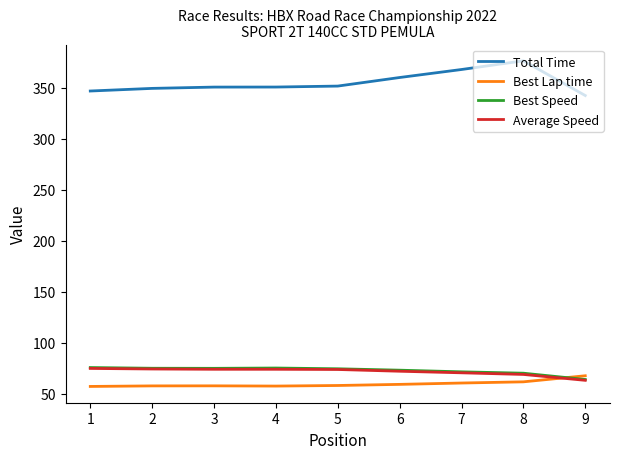

The Best Lap time series shows 90.8 at 2. True or false?

False